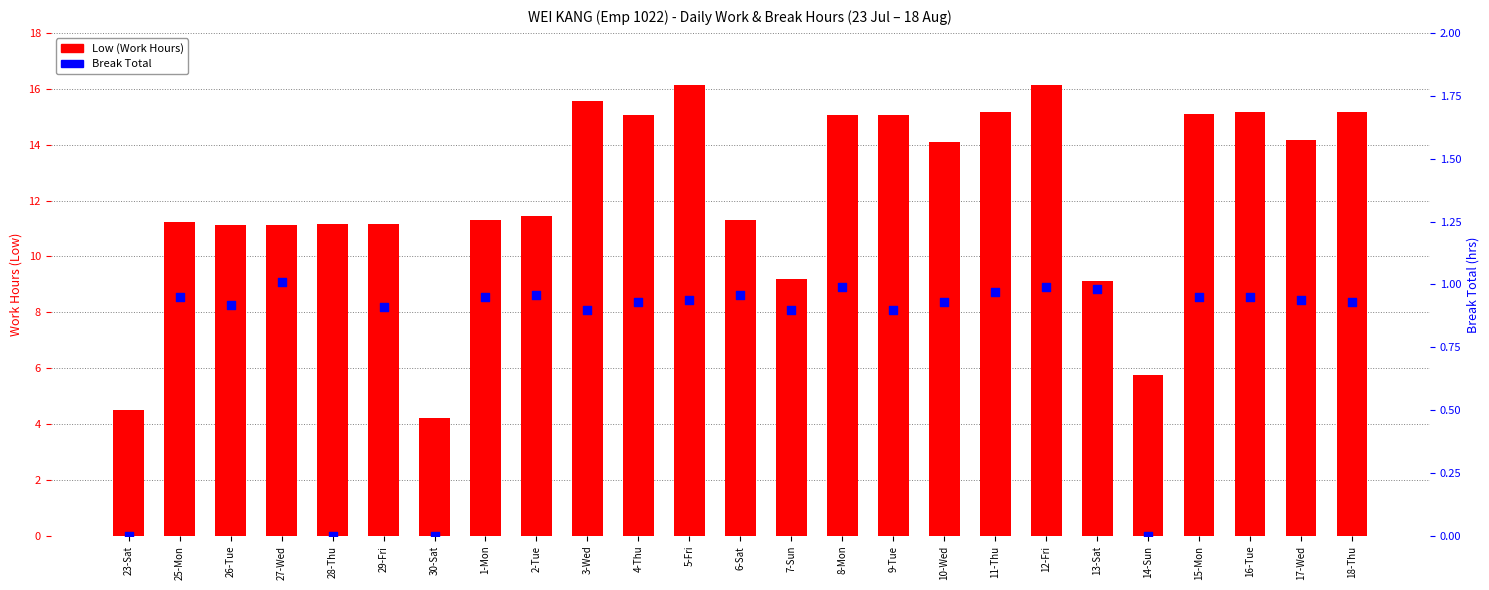

Which series has the largest total across all categories?

Low (Work Hours)